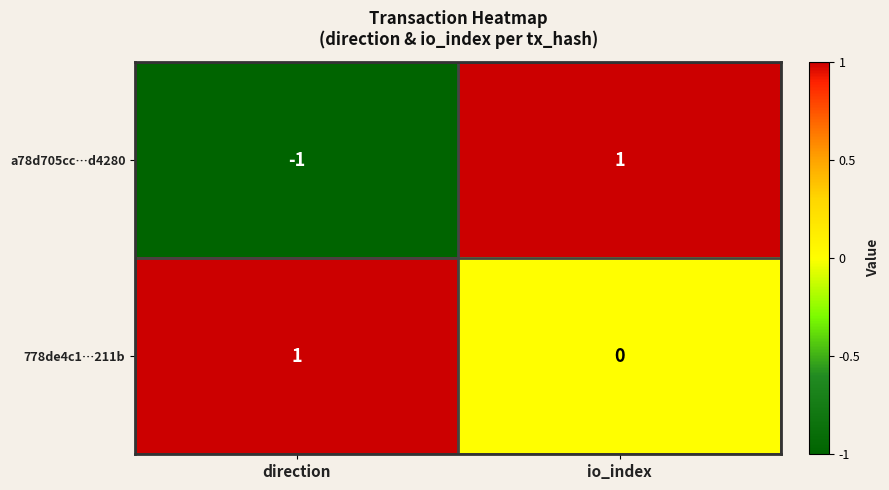

Count the number of categories in the chart.

2